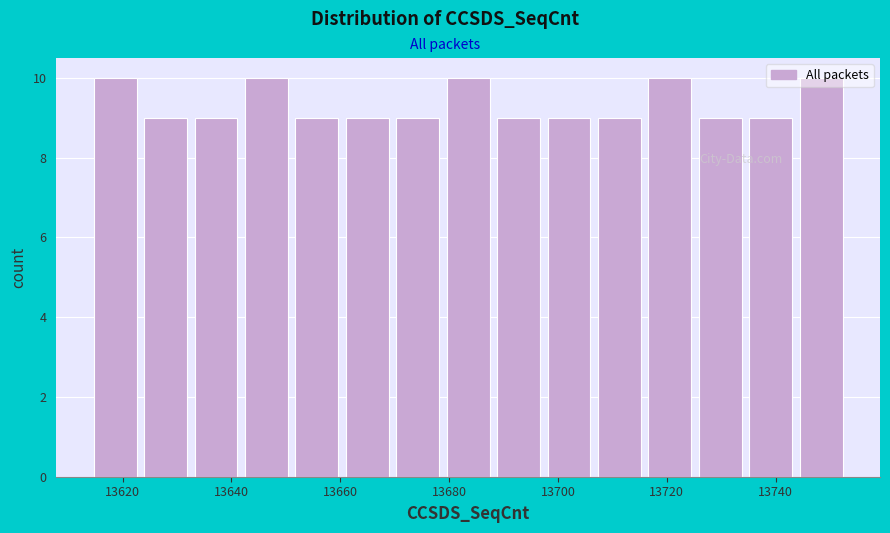

How tall is the bar that spans 13698 to 13706 on the x-axis? Neither the bar edges nor the heights are printed on the chart, so give them approximately, as read against the axes.

9